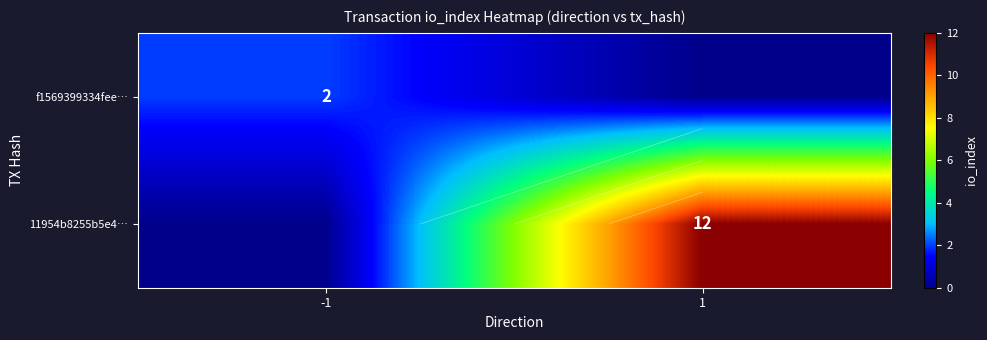

At 1, list the series in order from smallest to largest.

f1569399334fee…, 11954b8255b5e4…